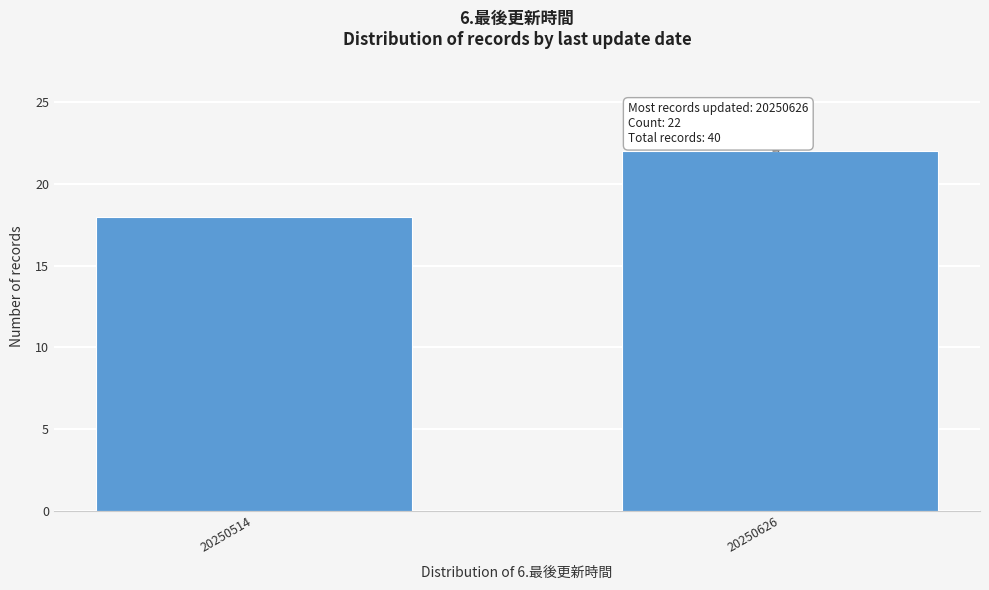

Reading left to right, extract all data points from this chart.

20250514=18	20250626=22